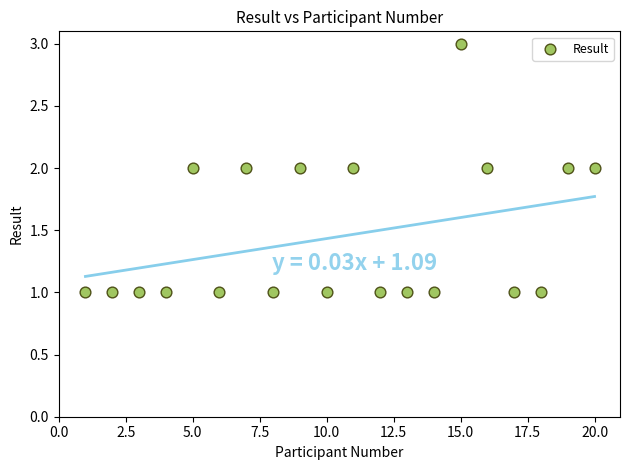

What is the range of X values (max minus min)?

19